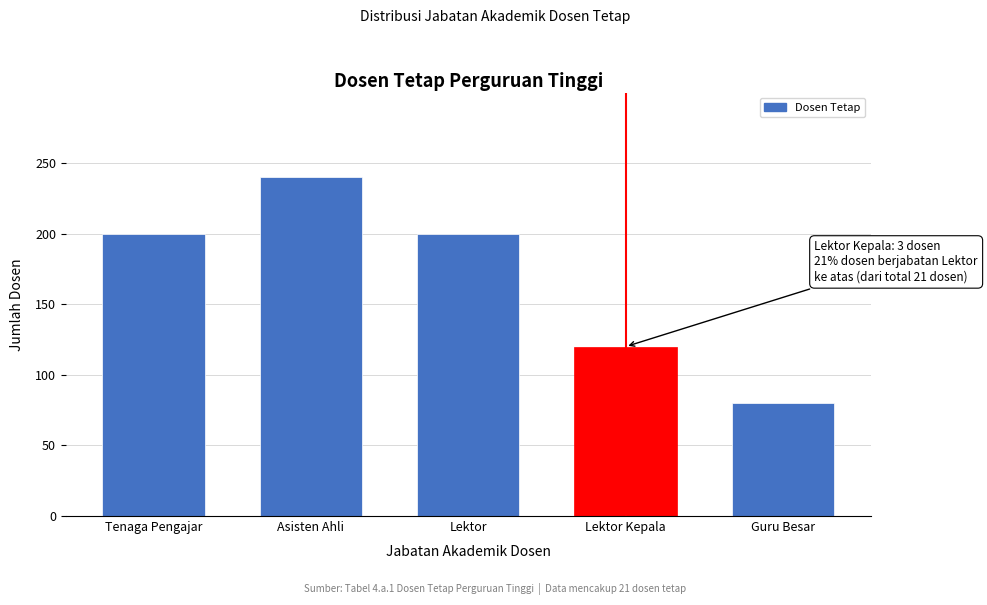

Reading left to right, extract all data points from this chart.

Tenaga Pengajar=200	Asisten Ahli=240	Lektor=200	Lektor Kepala=120	Guru Besar=80